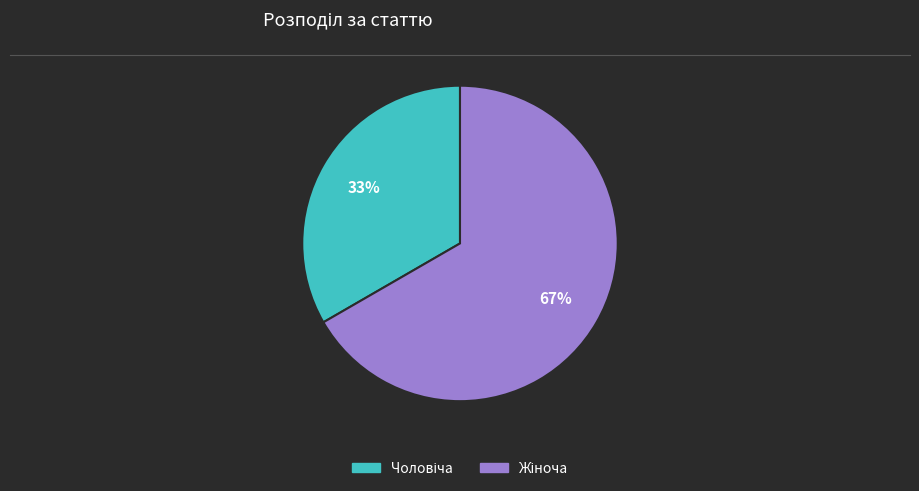

To the nearest percent, what is the average slice percentage?

50%